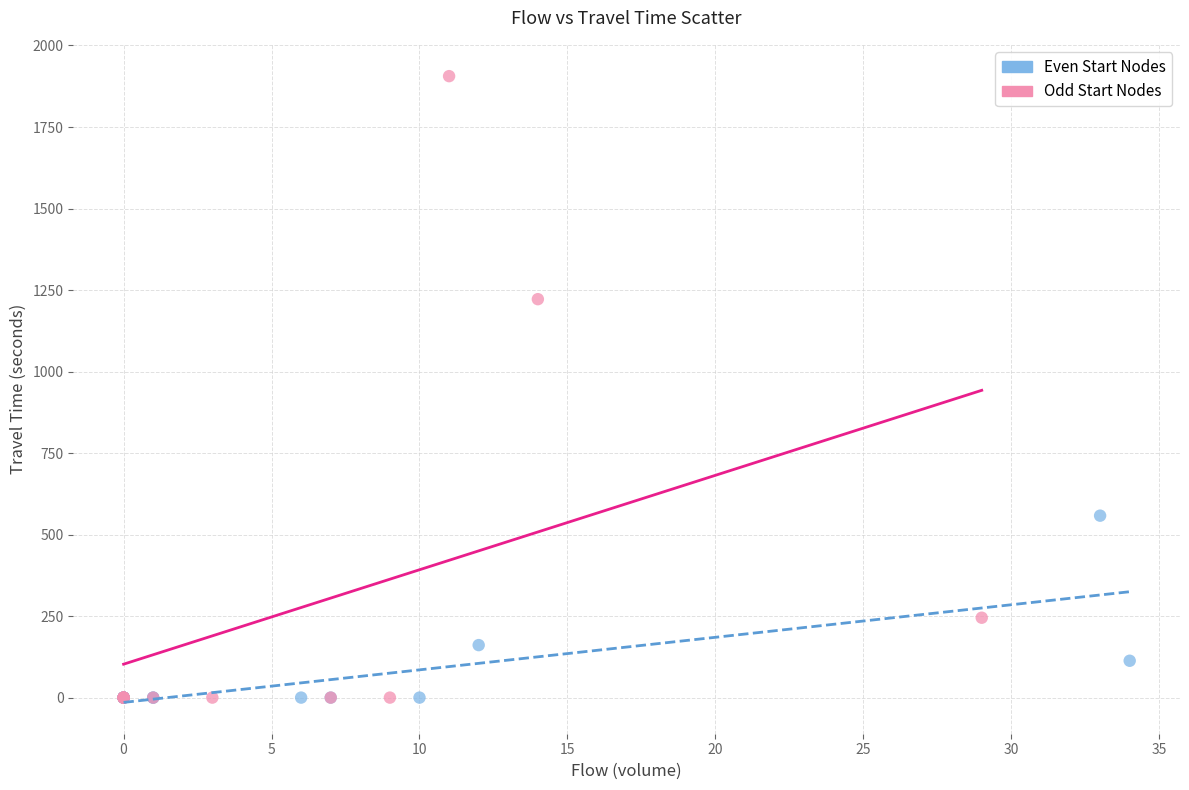

Which series contains the highest Y value?

Odd Start Nodes